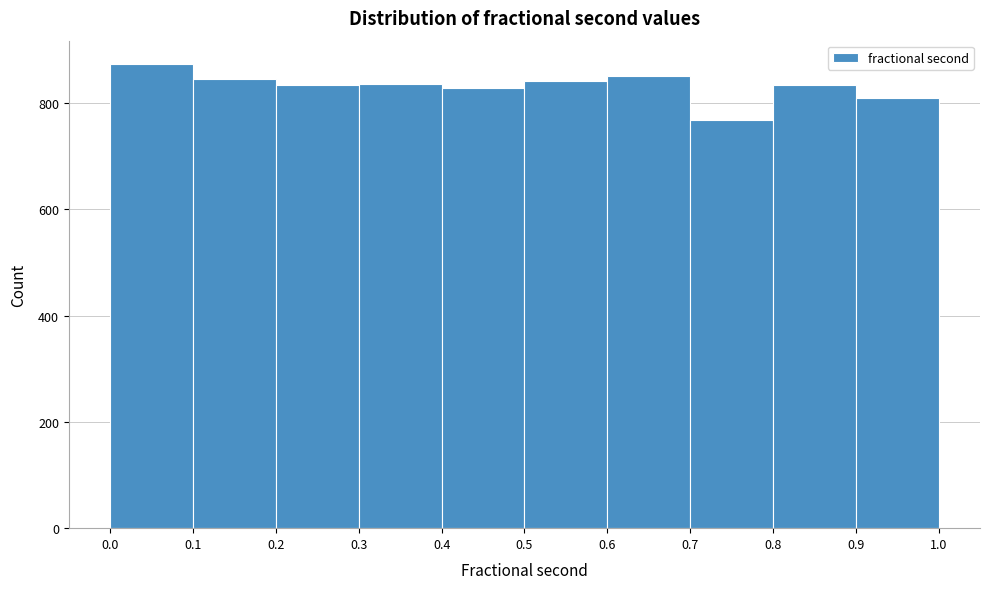

Reading left to right, transcribe this chart: for each bar, give the range it covers on the x-axis and its height. The values are not printed on the chart, so give them approximately, as read against the axis.

0.0 to 0.1: 880
0.1 to 0.2: 840
0.2 to 0.3: 840
0.3 to 0.4: 840
0.4 to 0.5: 820
0.5 to 0.6: 840
0.6 to 0.7: 860
0.7 to 0.8: 760
0.8 to 0.9: 840
0.9 to 1.0: 820